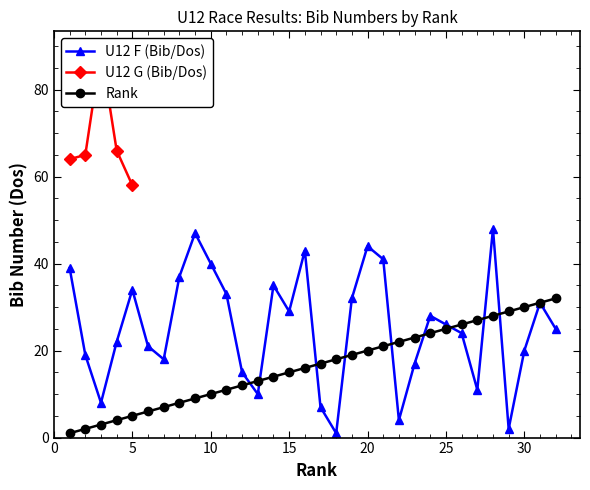

Which label corresponds to the smallest value in the chart?

18